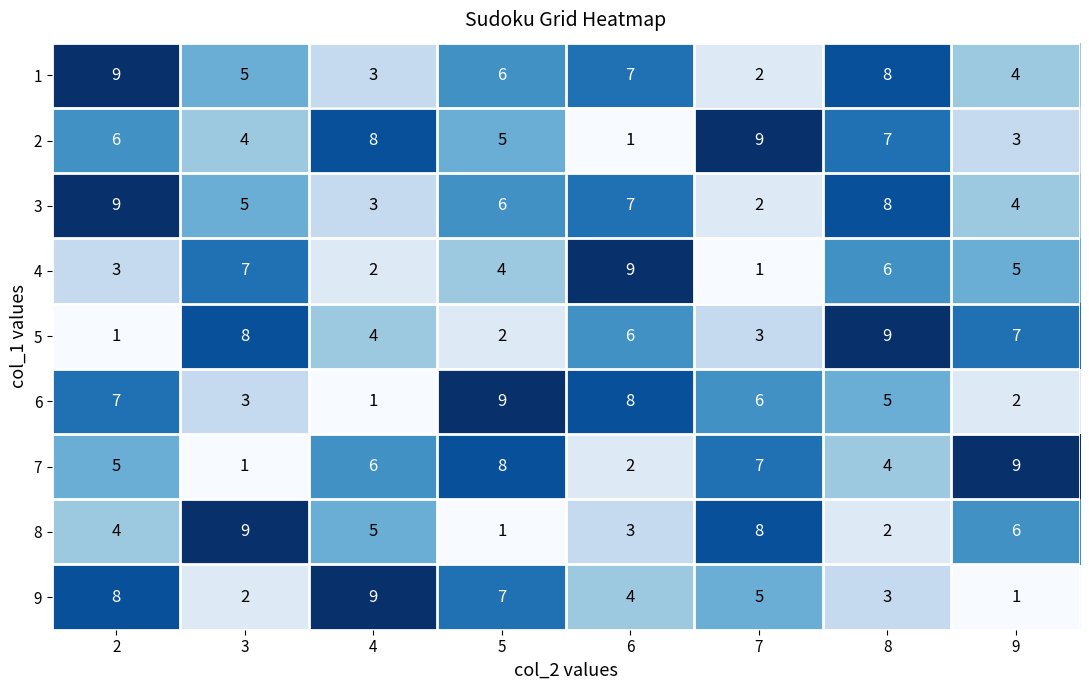

Between 4 and 7, which series saw the biggest shift?

6